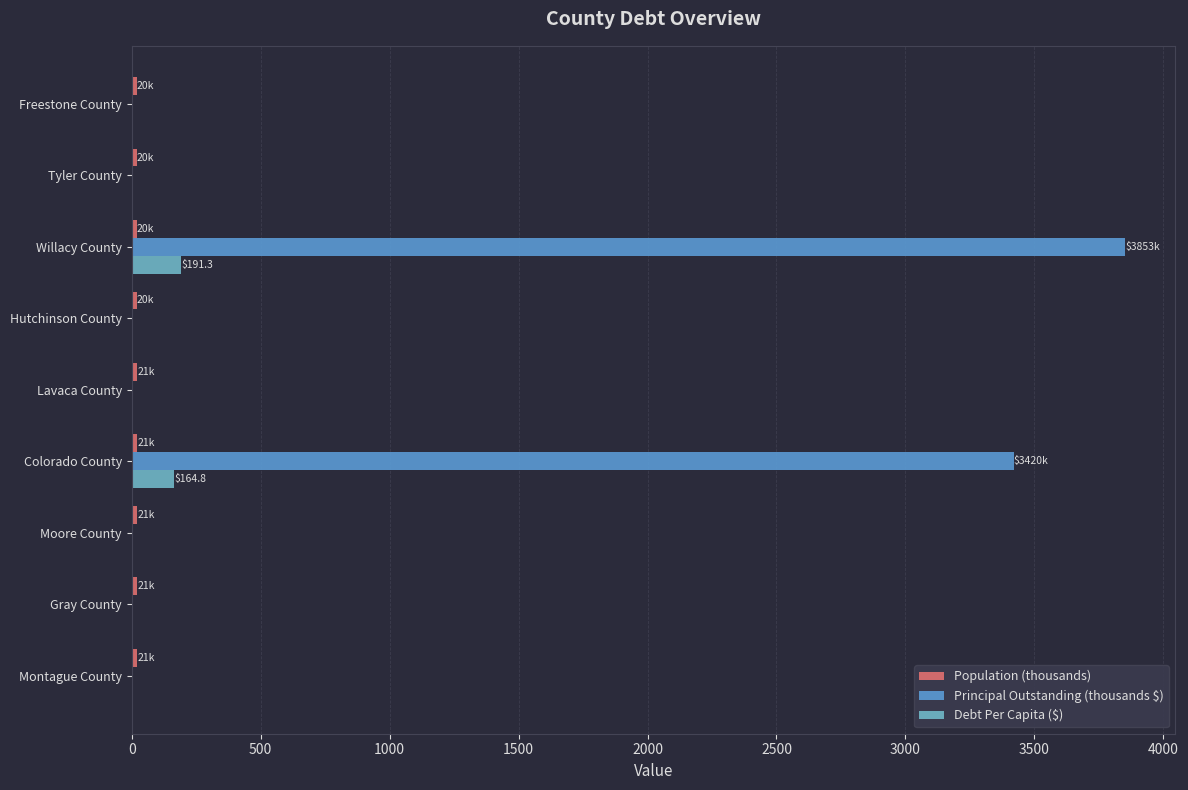

How many categories are shown in the chart?

9